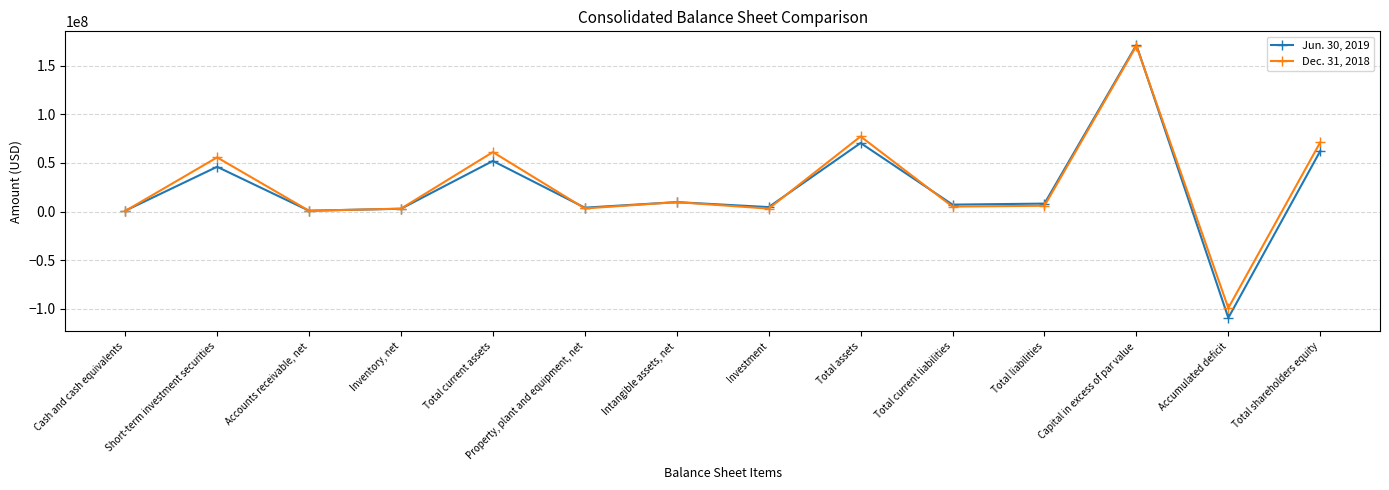

Where is the first local maximum for Dec. 31, 2018?

Short-term investment securities